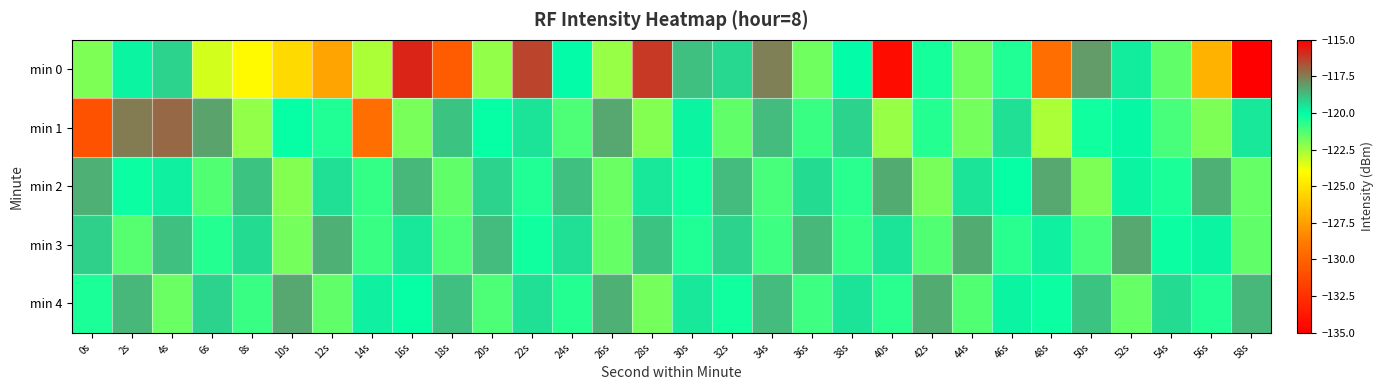

What is the maximum value shown in the chart?

-115.7